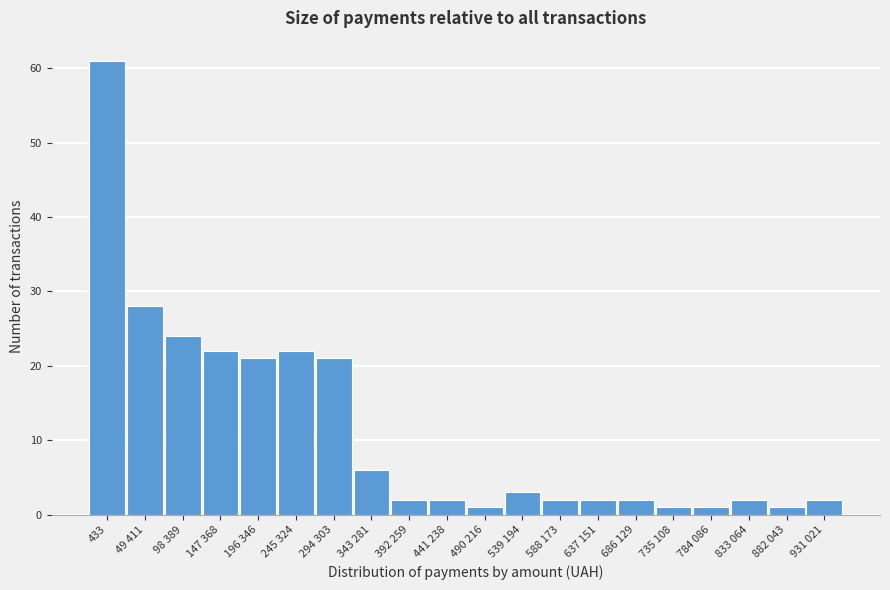

Reading left to right, list all the values displayed in this chart.

61	28	24	22	21	22	21	6	2	2	1	3	2	2	2	1	1	2	1	2